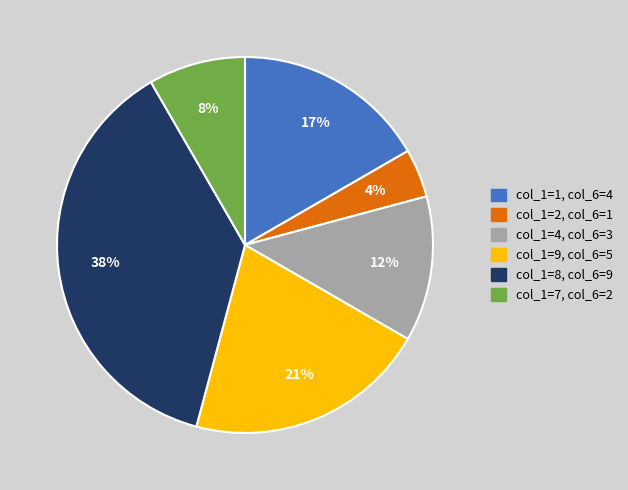

To the nearest percent, what is the average slice percentage?

17%